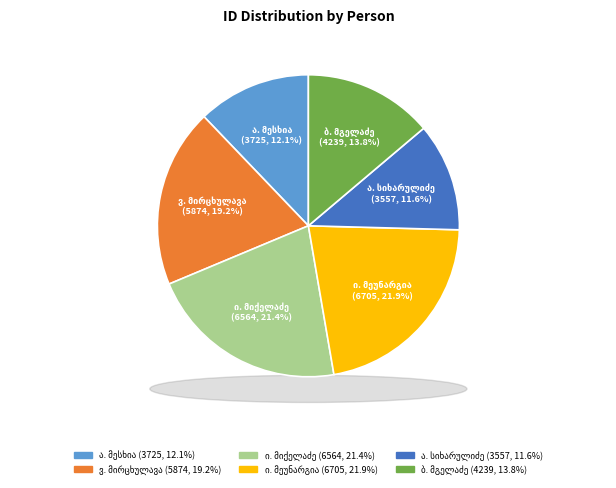

Which category has the biggest portion of the pie?

იონა მიხეილის ძე მეუნარგია